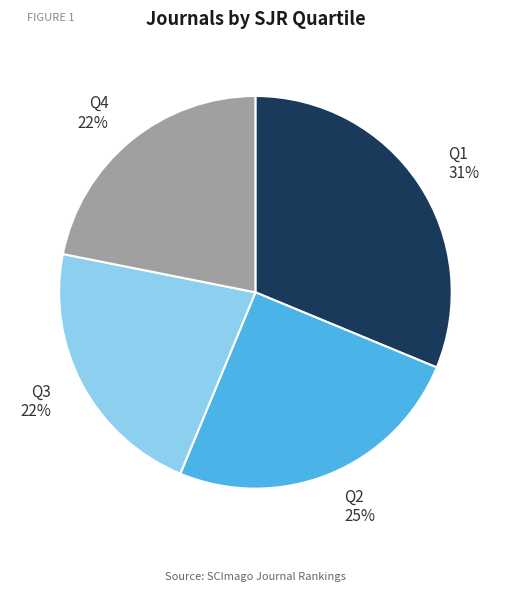

To the nearest percent, what is the difference between the largest and smallest slice percentages?

9%